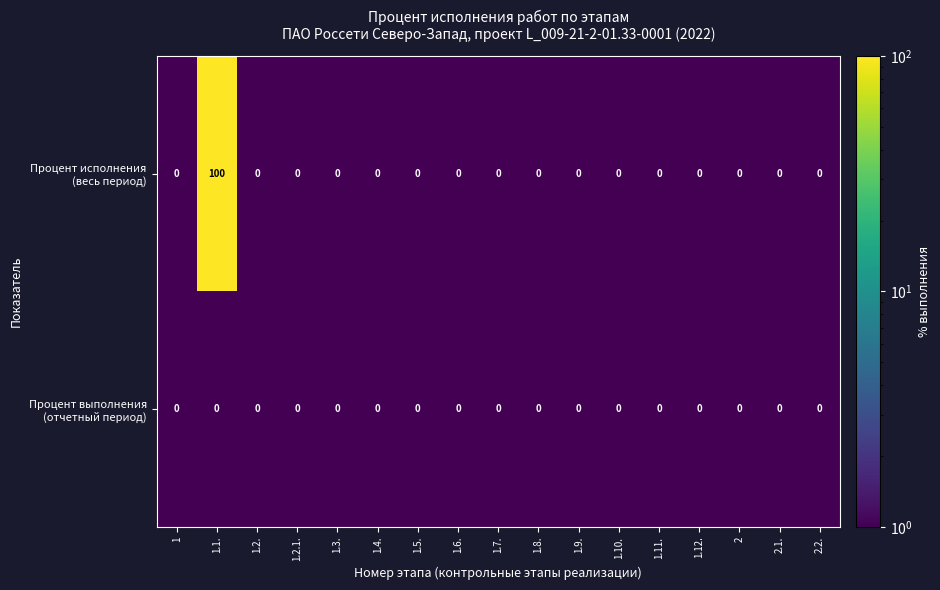

What is the greatest value displayed?

100